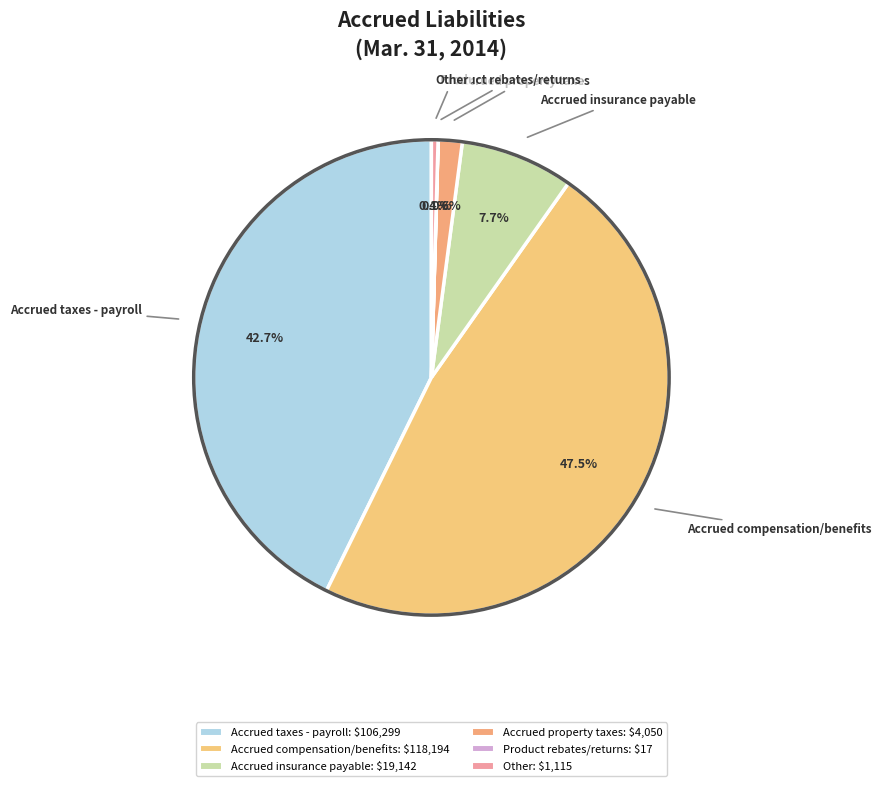

To the nearest percent, what is the combined percentage of Accrued taxes - payroll and Accrued insurance payable?

50%